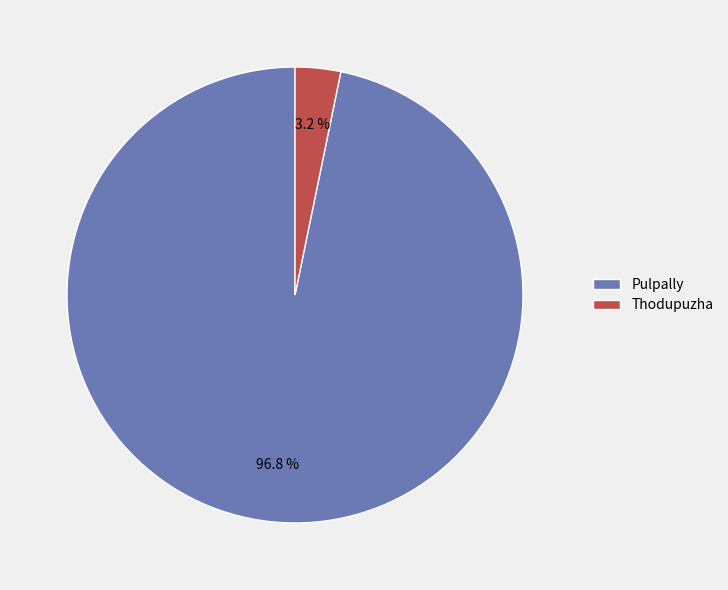

What is the smallest slice in the pie chart?

Thodupuzha